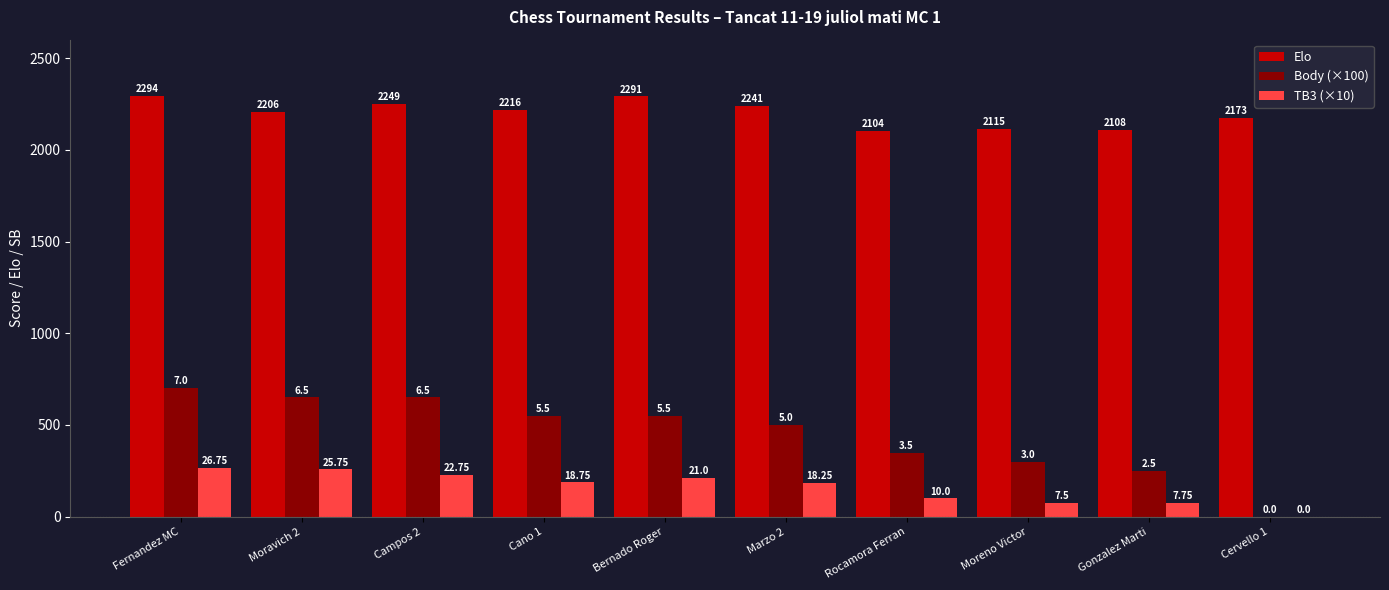

What are all the series names shown in the legend?

Elo, Body (×100), TB3 (×10)